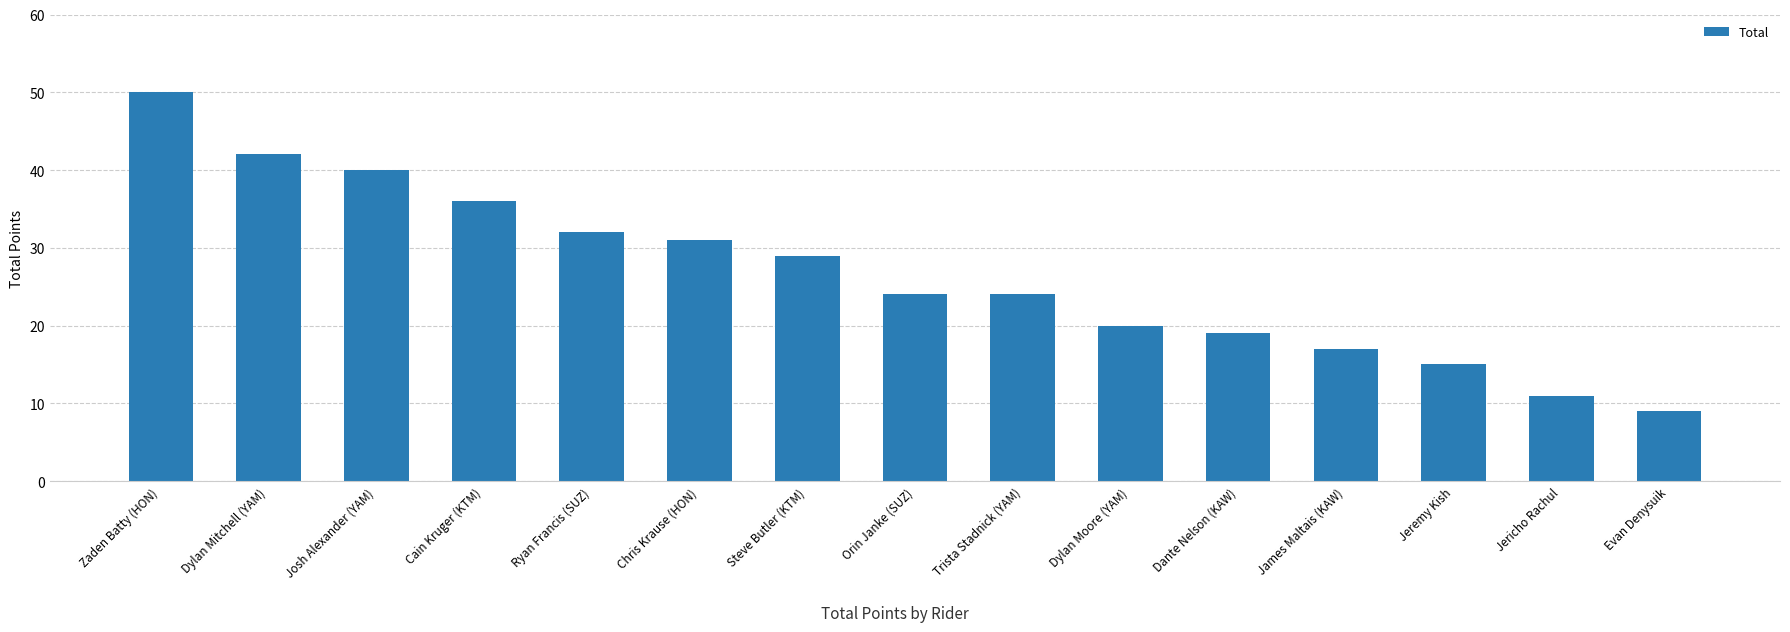

Reading left to right, extract all data points from this chart.

Zaden Batty (HON)=50	Dylan Mitchell (YAM)=42	Josh Alexander (YAM)=40	Cain Kruger (KTM)=36	Ryan Francis (SUZ)=32	Chris Krause (HON)=31	Steve Butler (KTM)=29	Orin Janke (SUZ)=24	Trista Stadnick (YAM)=24	Dylan Moore (YAM)=20	Dante Nelson (KAW)=19	James Maltais (KAW)=17	Jeremy Kish=15	Jericho Rachul=11	Evan Denysuik=9